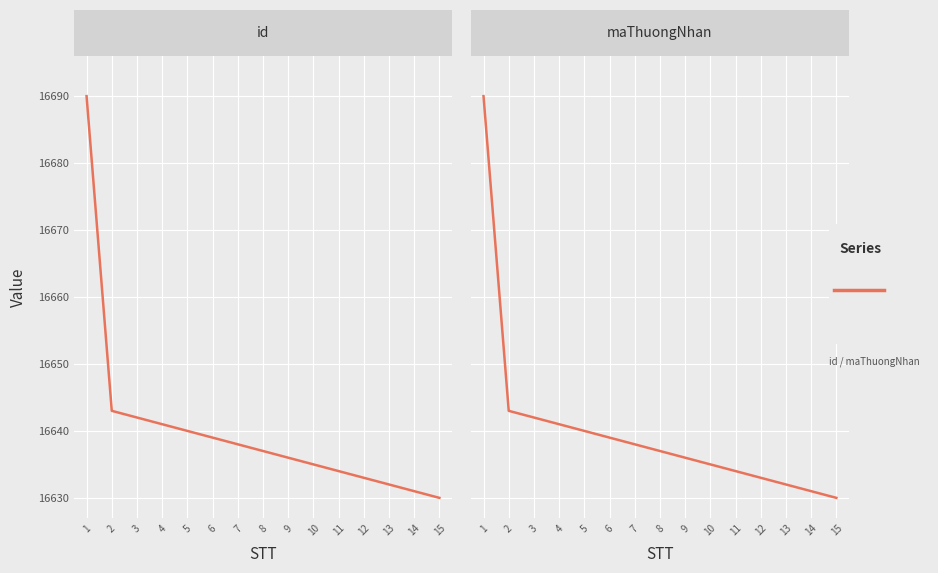

What is the sum of all maThuongNhan values?

249601